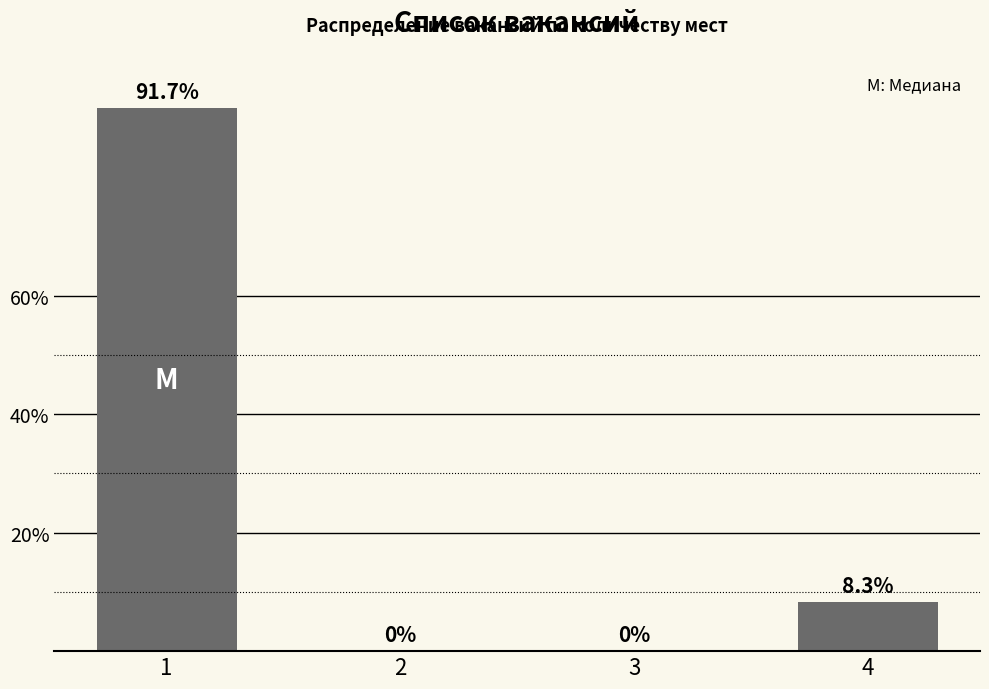

Reading left to right, extract all data points from this chart.

1=91.7	2=0.0	3=0.0	4=8.3